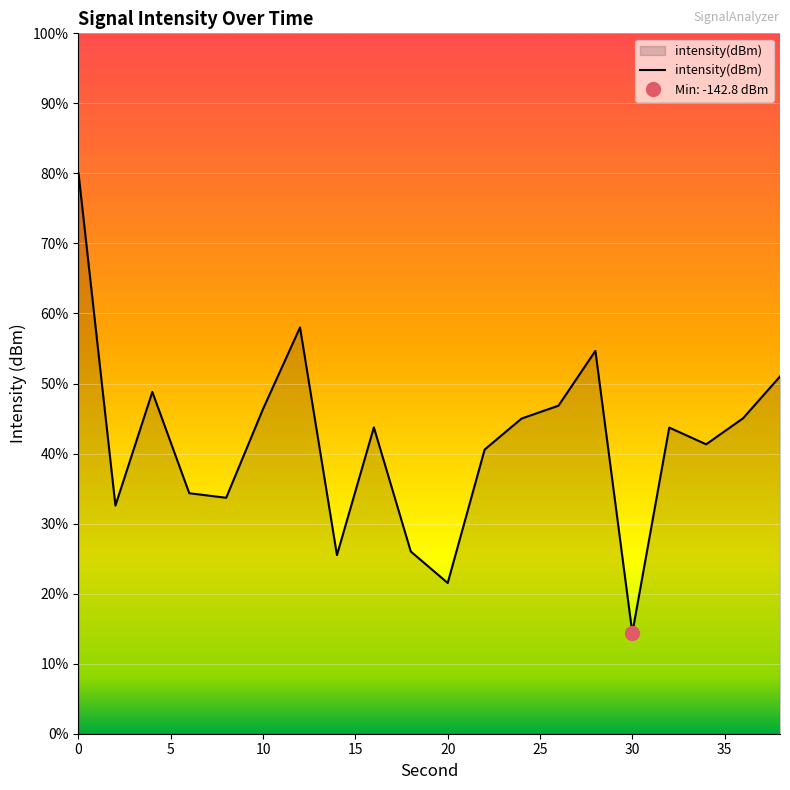

Is it true that the value at 30 is -188.1?

False